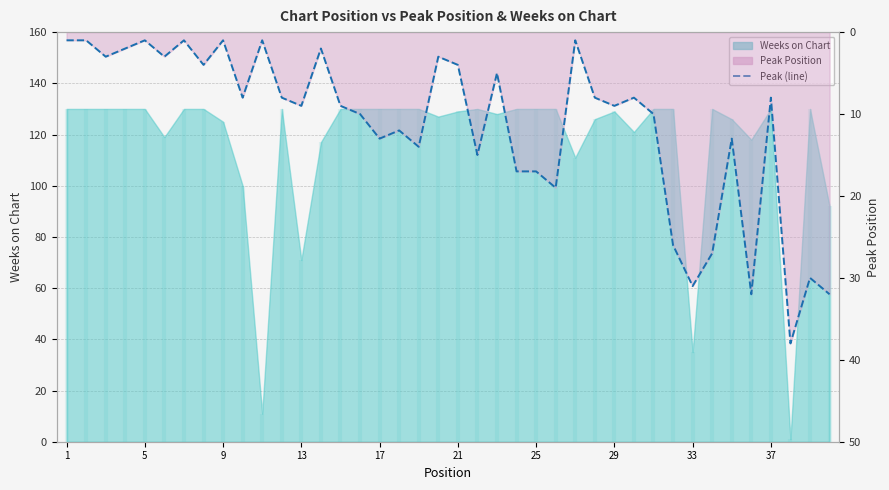

What is the difference between the values at 10 and 15?

1